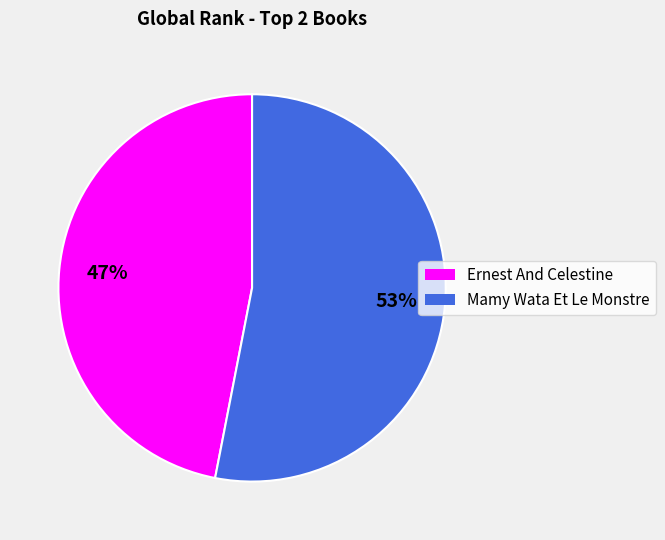

To the nearest percent, what is the difference between the Mamy Wata Et Le Monstre and Ernest And Celestine slice percentages?

6%